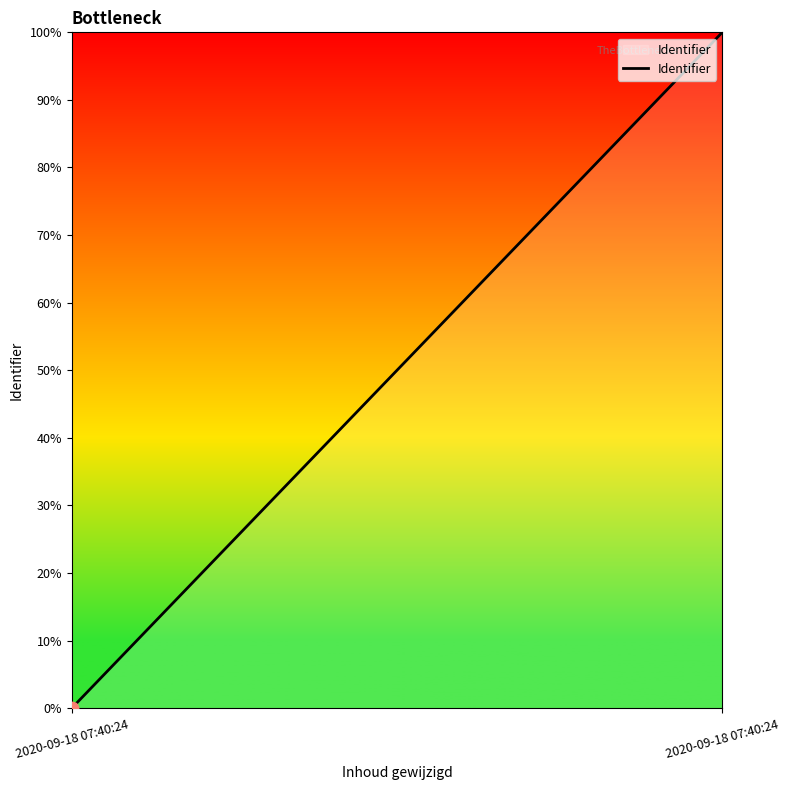

What is the change in value from 2020-09-18 07:40:24 to 2020-09-18 07:40:24?

+100